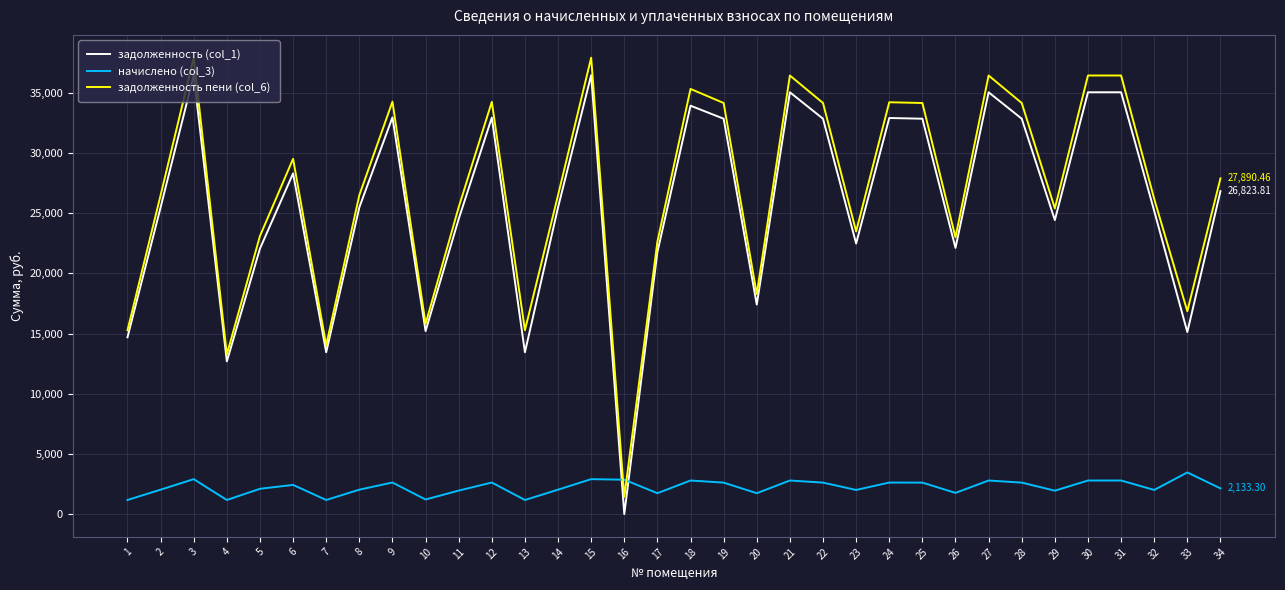

Rank the series at 33 from highest to lowest value.

задолженность пени (col_6), задолженность (col_1), начислено (col_3)